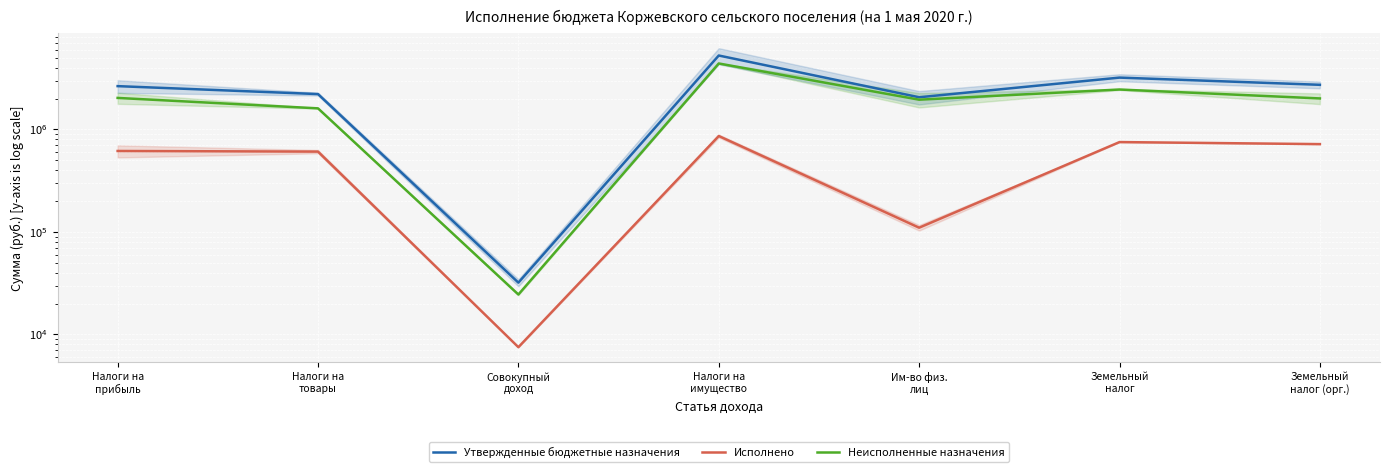

At which label does Утвержденные бюджетные назначения first exceed 2650200?

Налоги на
имущество